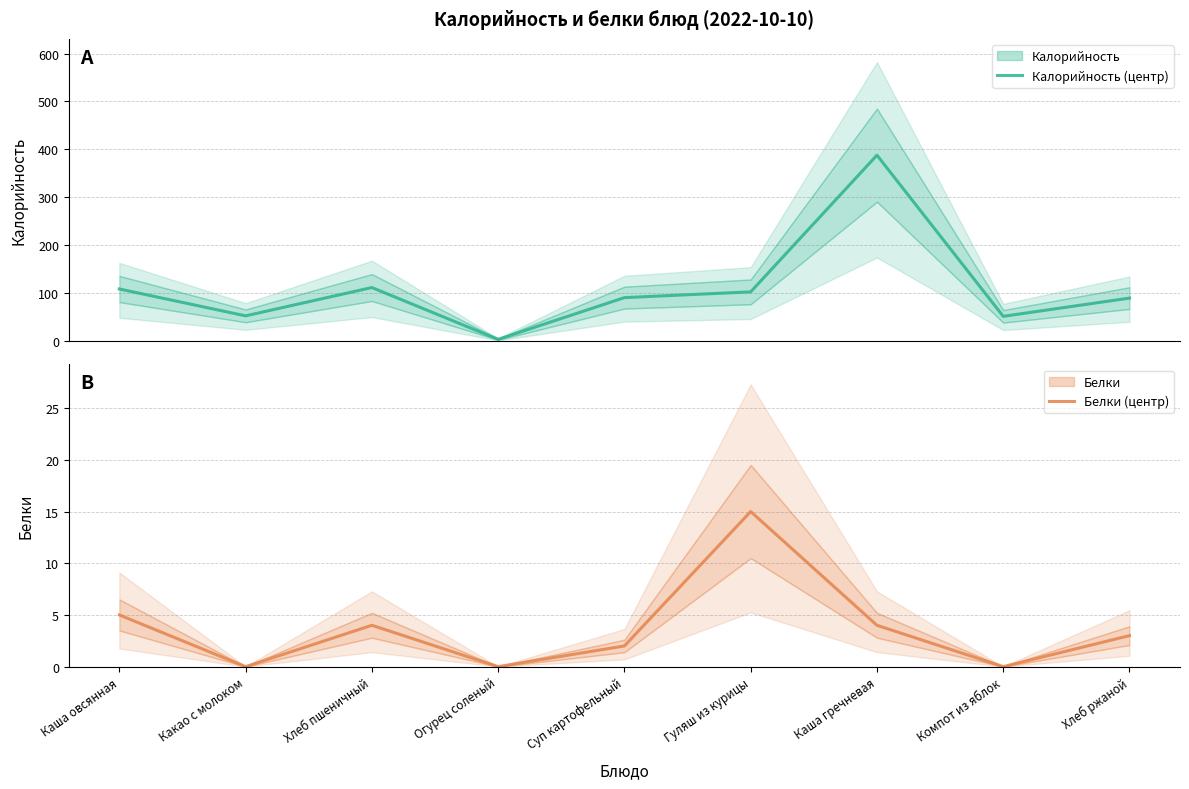

What is the difference between the maximum and minimum values in the Белки (центр) series?

15